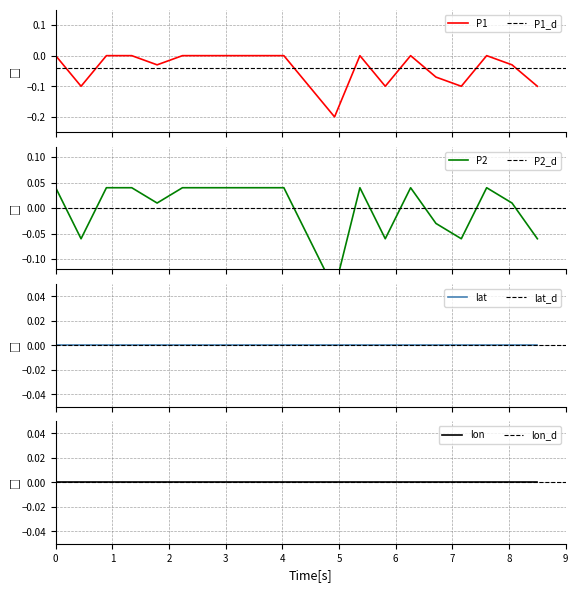

True or false: P1 and P2 cross at least once.

False